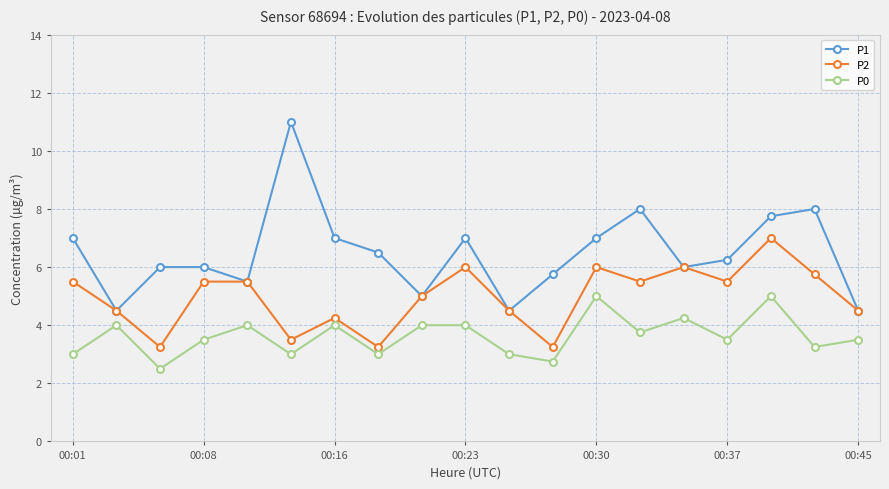

What is the maximum value for P0?

5.0